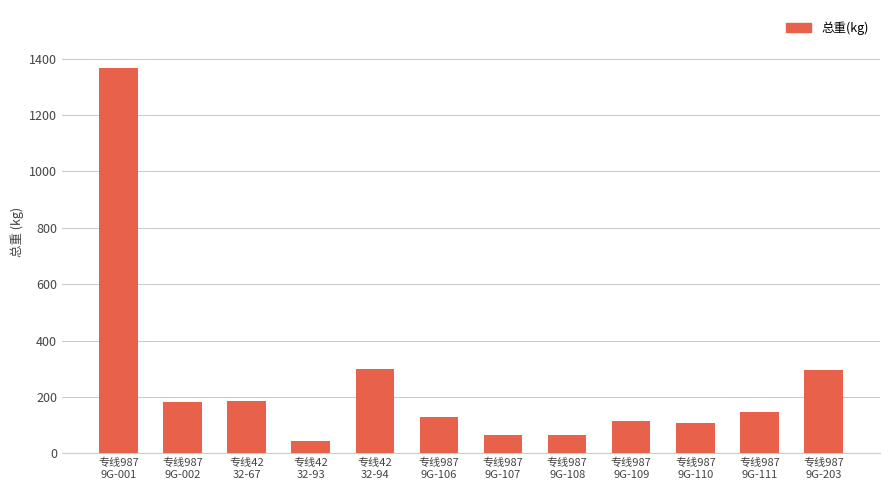

What is the minimum value shown in the chart?

43.5